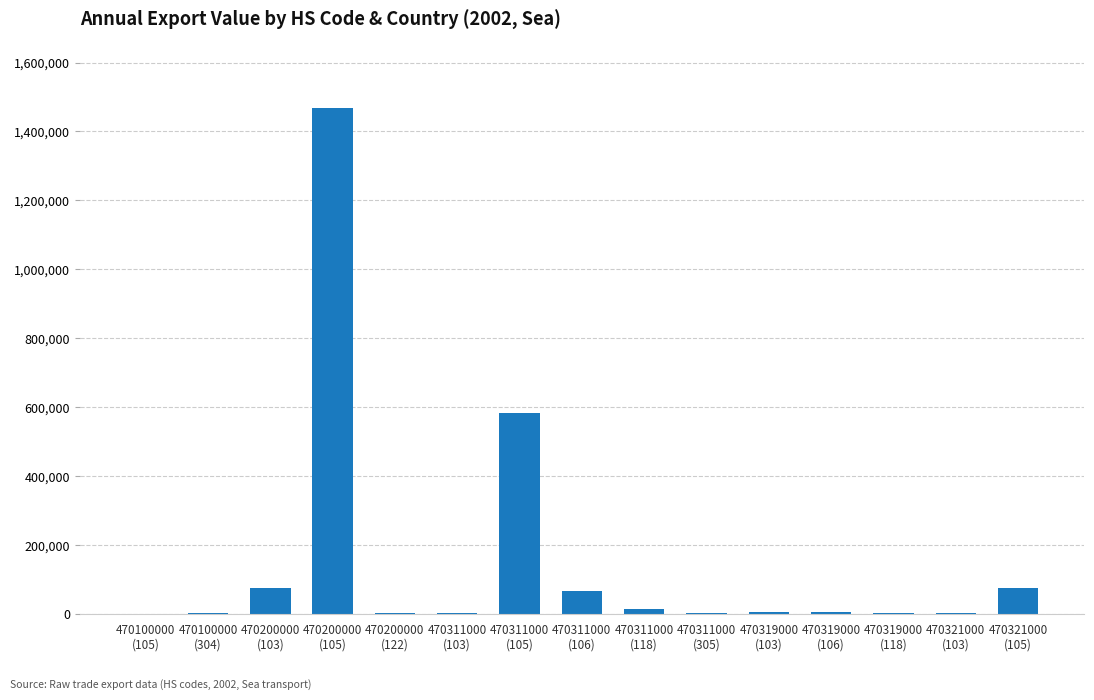

What is the sum of all values?

2316940